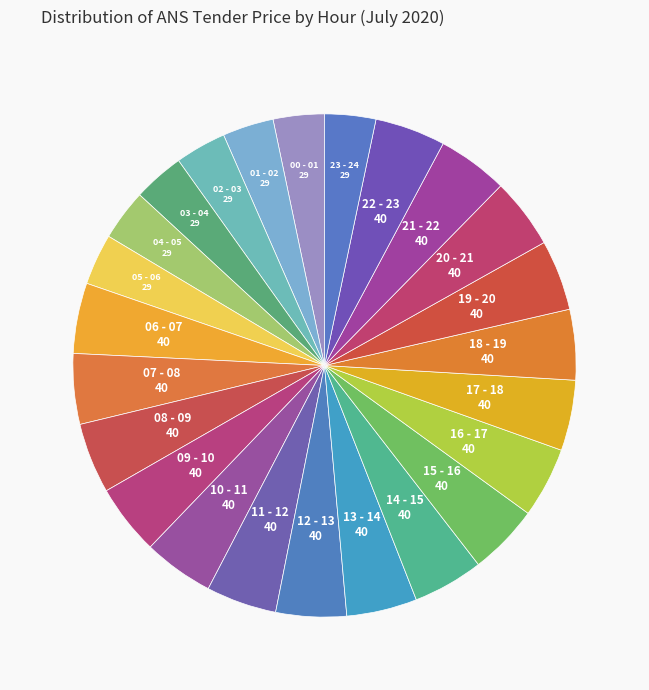

Count the number of slices in the pie.

24